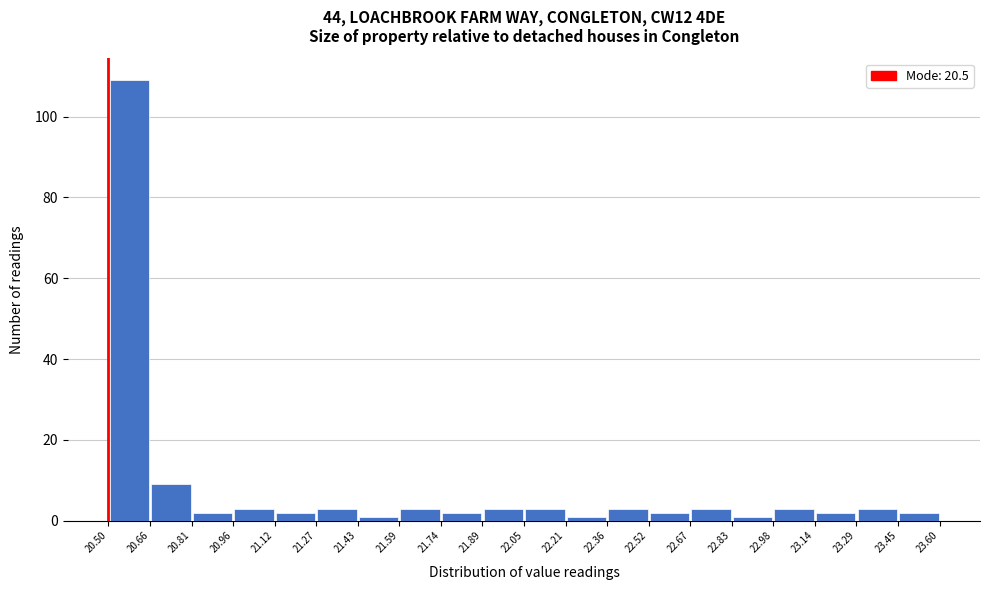

Over which range of the x-axis is the bar tallest?

20.50 to 20.66